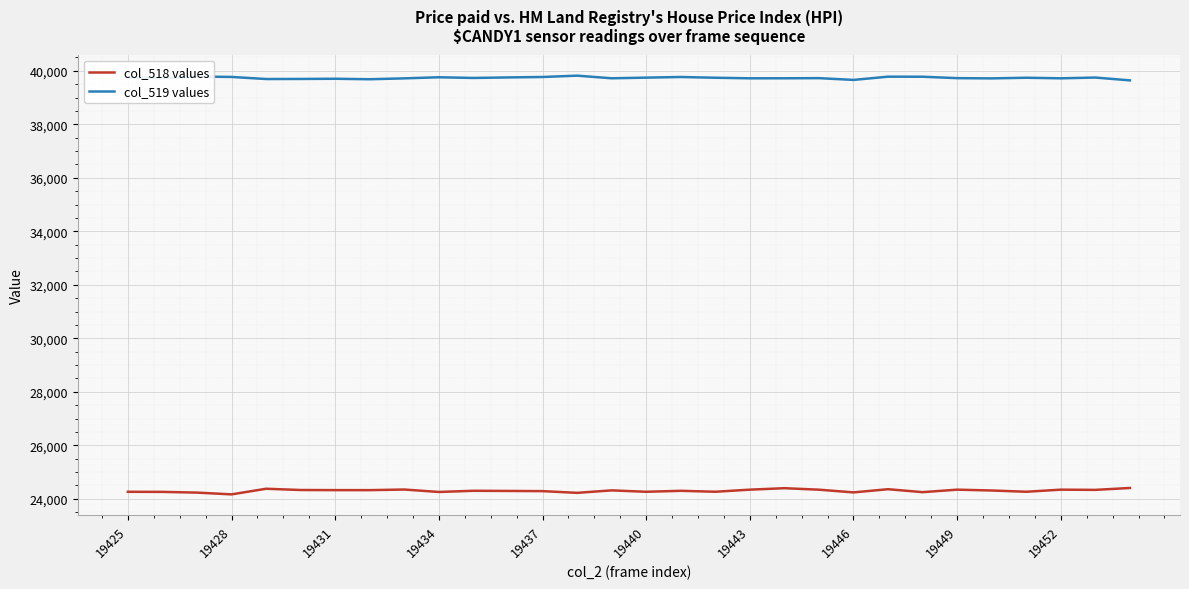

Which series has the largest total across all categories?

col_519 values